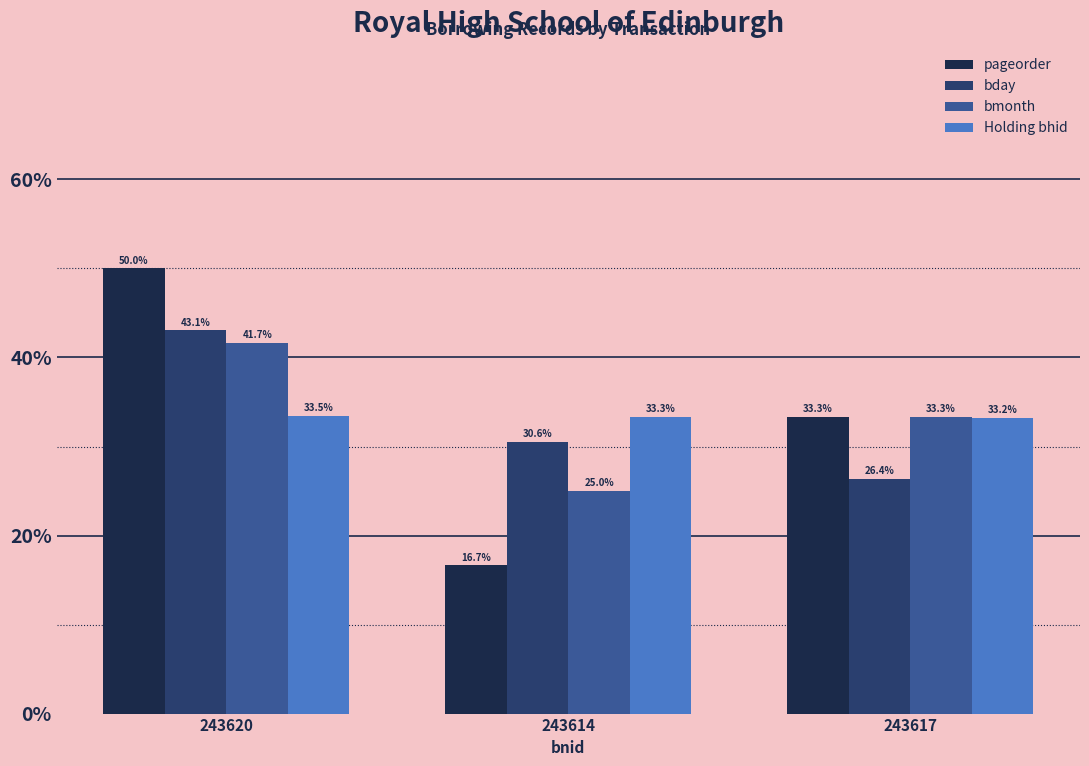

What is the average value of the bday series?

0.3